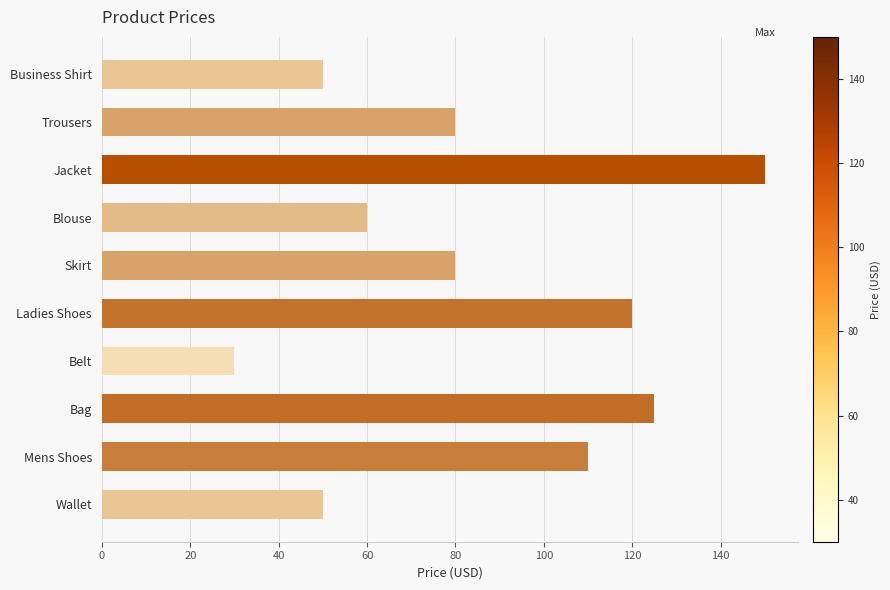

What is the difference between the second highest and second lowest values?

75